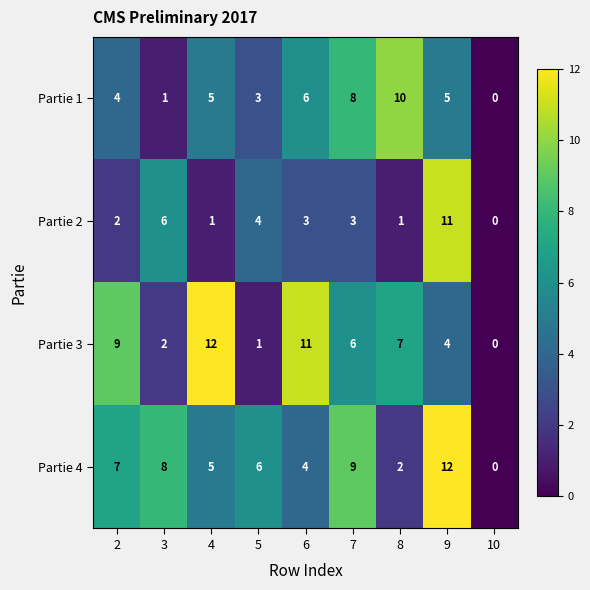

Which series changed the most between 4 and 9?

Partie 2